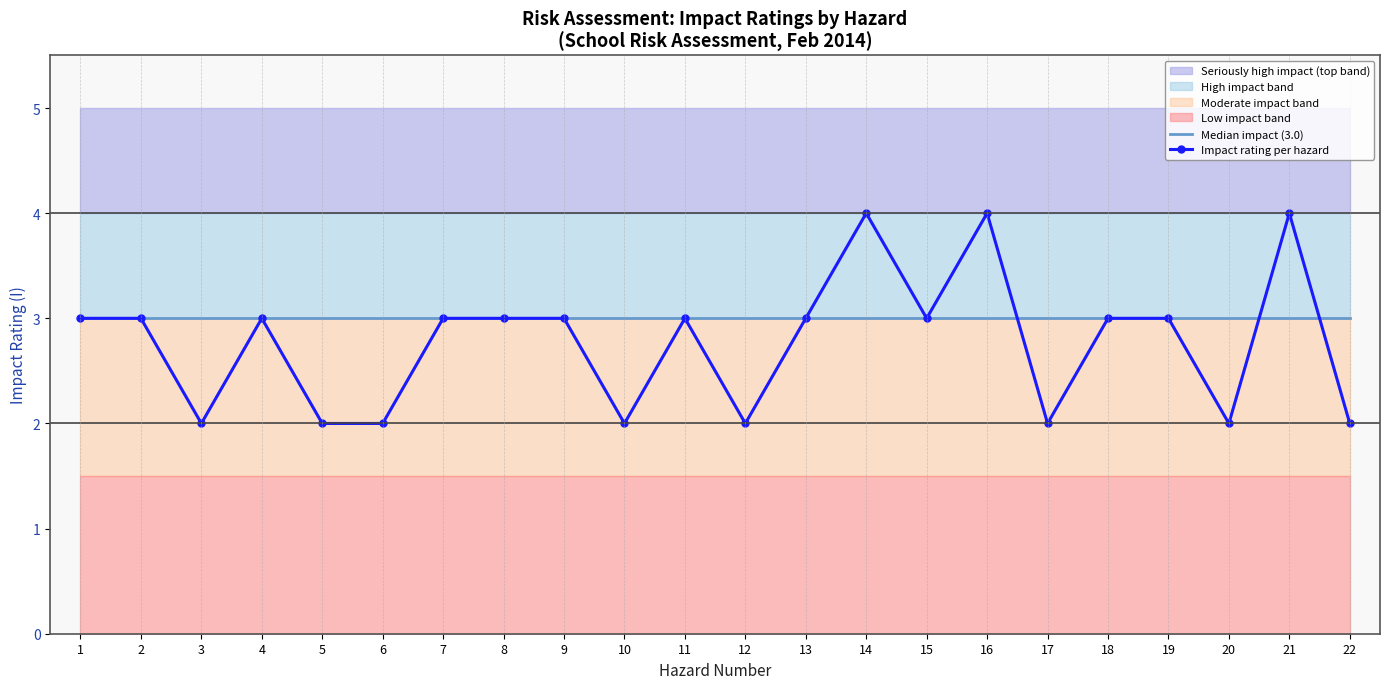

Is it true that Median impact (3.0) equals 5 at 13?

False